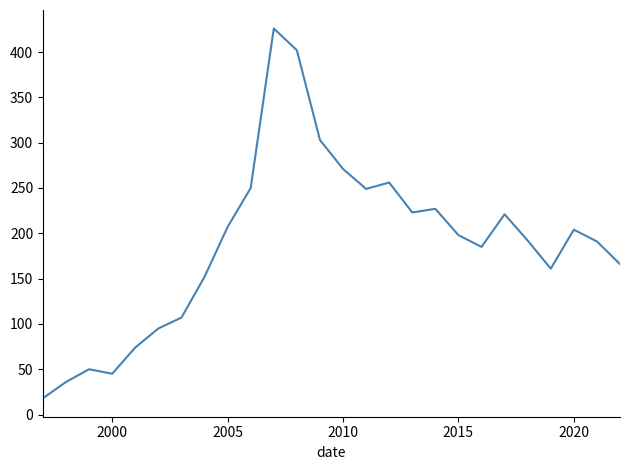

How many values are below 198?

13